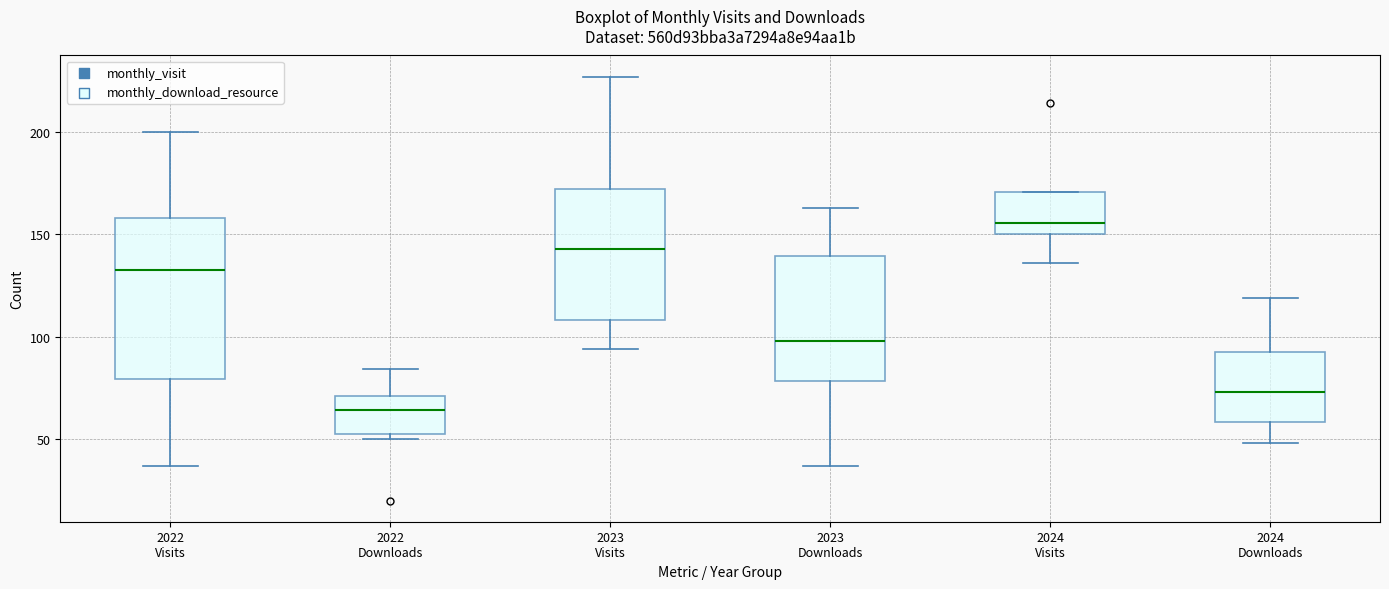

Reading left to right, transcribe this box plot: for each box, give where its median line is, the range the box spans, and where its two whiskers end, as read against the y-axis. The values are not printed on the chart, so give them approximately, as read against the axis.

2022 Visits: median 135, box 80 to 160, whiskers 35 to 200
2022 Downloads: median 65, box 55 to 70, whiskers 50 to 85
2023 Visits: median 145, box 110 to 170, whiskers 95 to 225
2023 Downloads: median 100, box 80 to 140, whiskers 35 to 165
2024 Visits: median 155, box 150 to 170, whiskers 135 to 170
2024 Downloads: median 75, box 60 to 95, whiskers 50 to 120